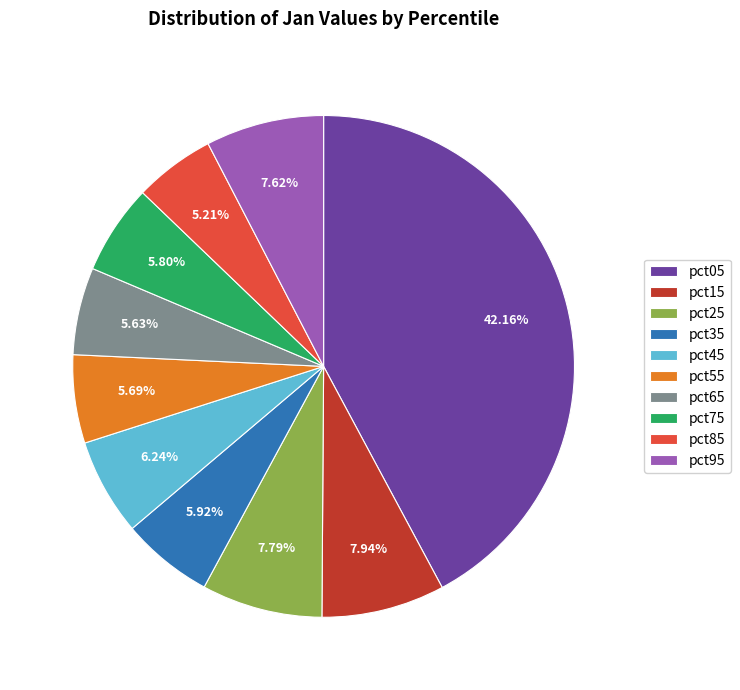

Is it true that pct35 is 6% of the pie?

True